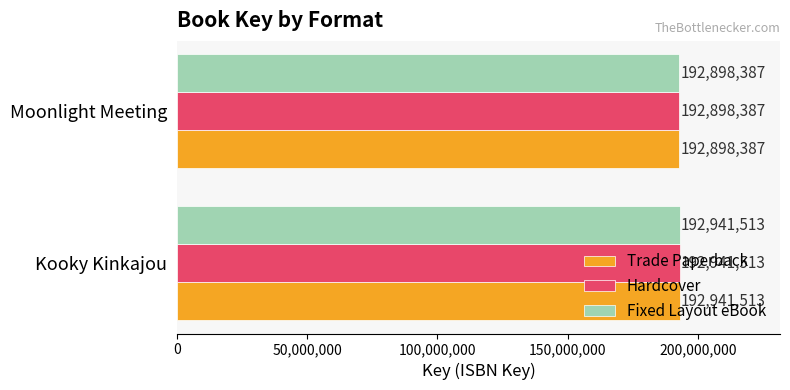

How many categories are shown in the chart?

2